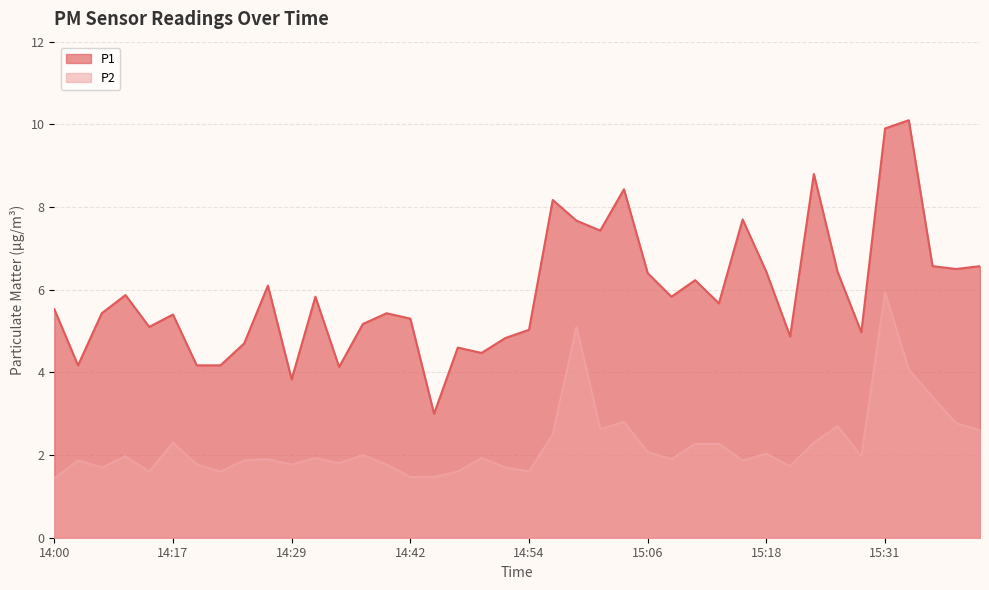

What is the average value of the P2 series?

2.2